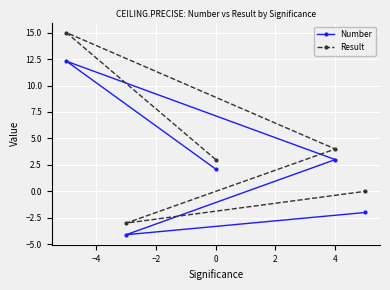

Reading left to right, what are all the values shown in this chart?

Number: 12.3	-4.1	2.1	3.0	-2.0
Result: 15.0	-3.0	3.0	4.0	0.0